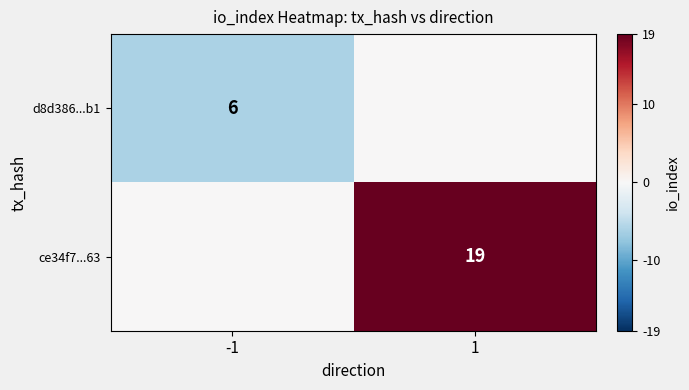

The value of ce34f7...63 at 1 is 29. True or false?

False